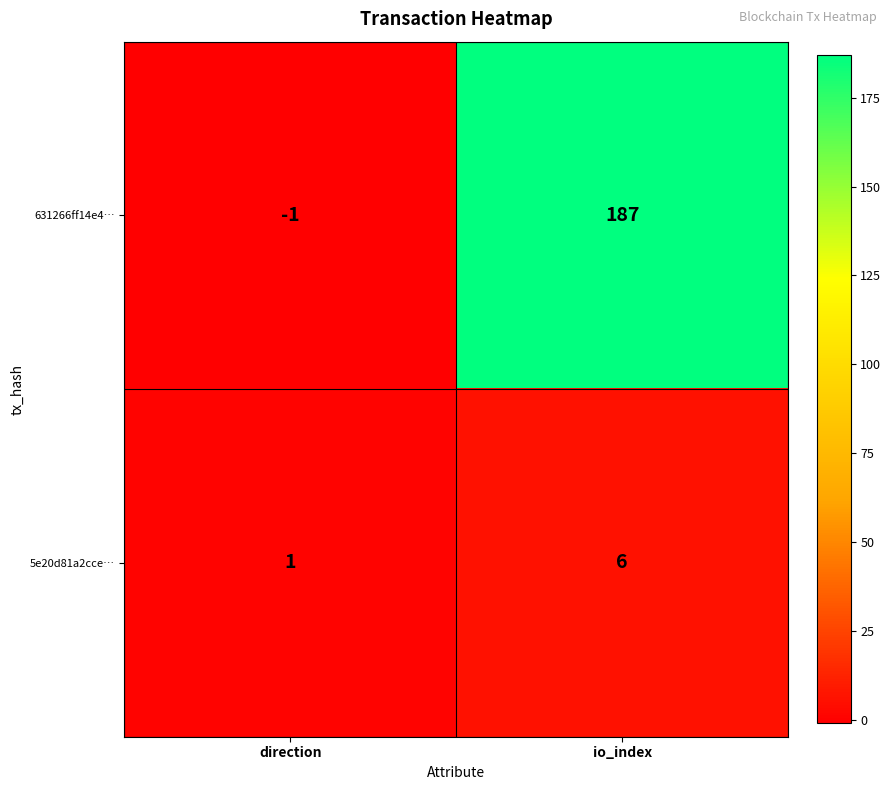

At how many categories does at least one series exceed 70?

1